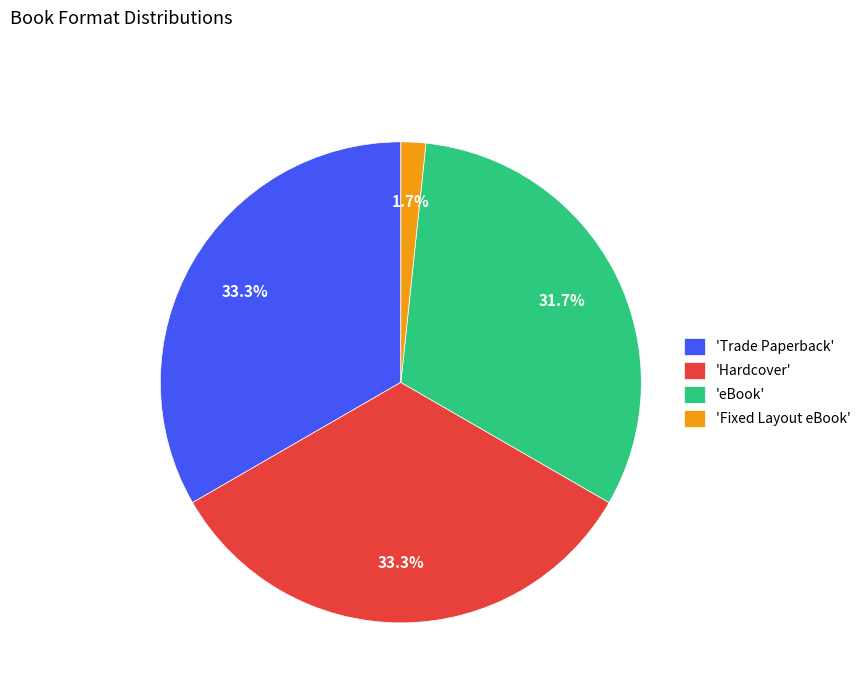

Between 'Trade Paperback' and 'Fixed Layout eBook', which is larger?

'Trade Paperback'